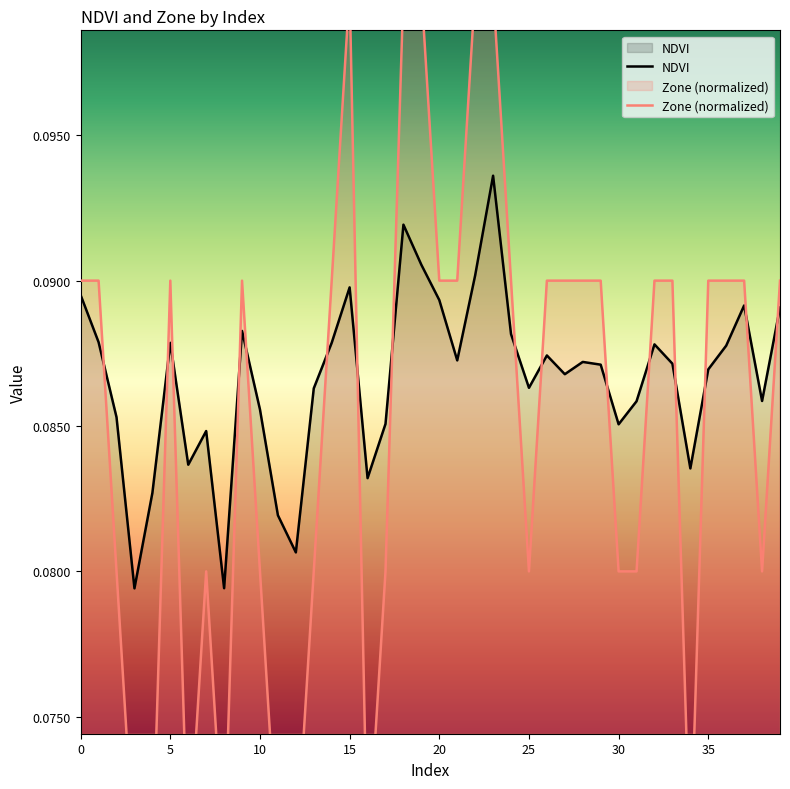

Rank the categories by Zone value from highest to lowest.

15, 18, 19, 22, 23, 0, 1, 5, 9, 14, 20, 21, 24, 26, 27, 28, 29, 32, 33, 35, 36, 37, 39, 2, 7, 10, 13, 17, 25, 30, 31, 38, 3, 4, 6, 8, 11, 12, 16, 34